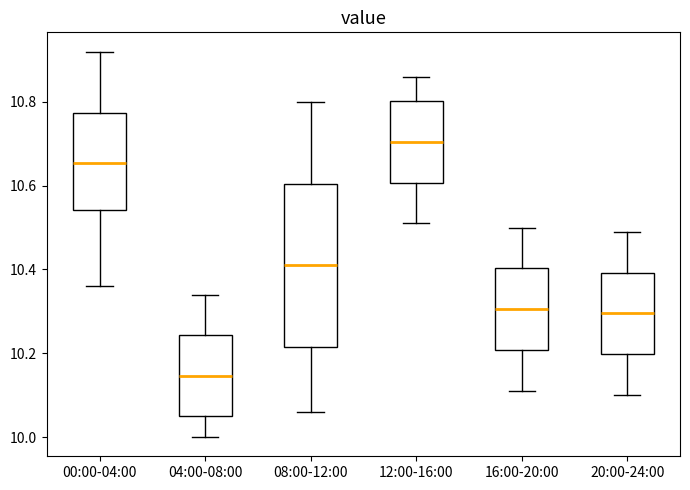

Reading left to right, transcribe this box plot: for each box, give where its median line is, the range the box spans, and where its two whiskers end, as read against the y-axis. The values are not printed on the chart, so give them approximately, as read against the axis.

00:00-04:00: median 10.66, box 10.54 to 10.78, whiskers 10.36 to 10.92
04:00-08:00: median 10.14, box 10.06 to 10.24, whiskers 10.00 to 10.34
08:00-12:00: median 10.42, box 10.22 to 10.60, whiskers 10.06 to 10.80
12:00-16:00: median 10.70, box 10.60 to 10.80, whiskers 10.52 to 10.86
16:00-20:00: median 10.30, box 10.20 to 10.40, whiskers 10.12 to 10.50
20:00-24:00: median 10.30, box 10.20 to 10.40, whiskers 10.10 to 10.50